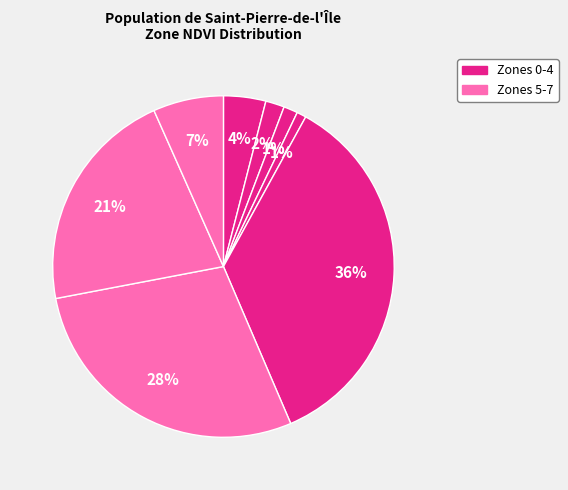

Rank the categories by value from highest to lowest.

4, 5, 6, 0, 1, 7, 2, 3